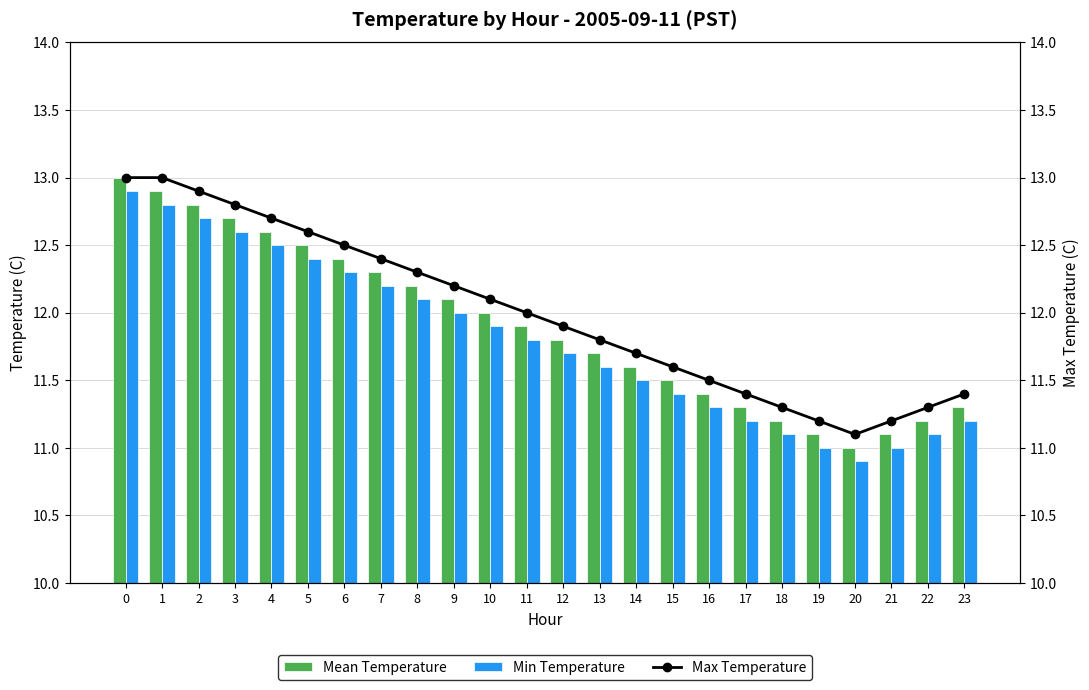

Which series has the largest range (max minus min)?

Mean Temperature